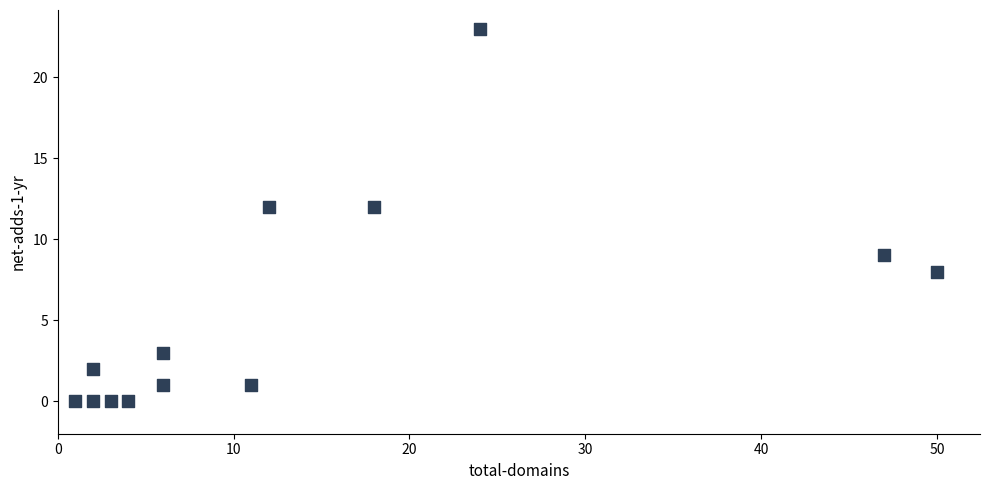

What is the range of Y values (max minus min)?

23